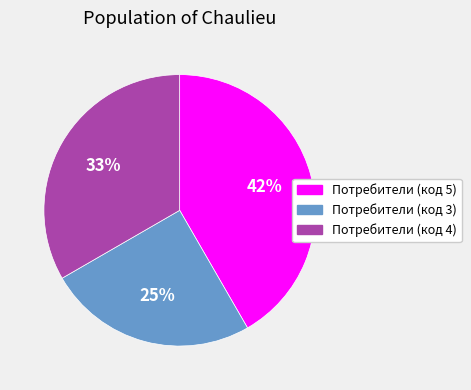

Does any single category account for the majority?

No